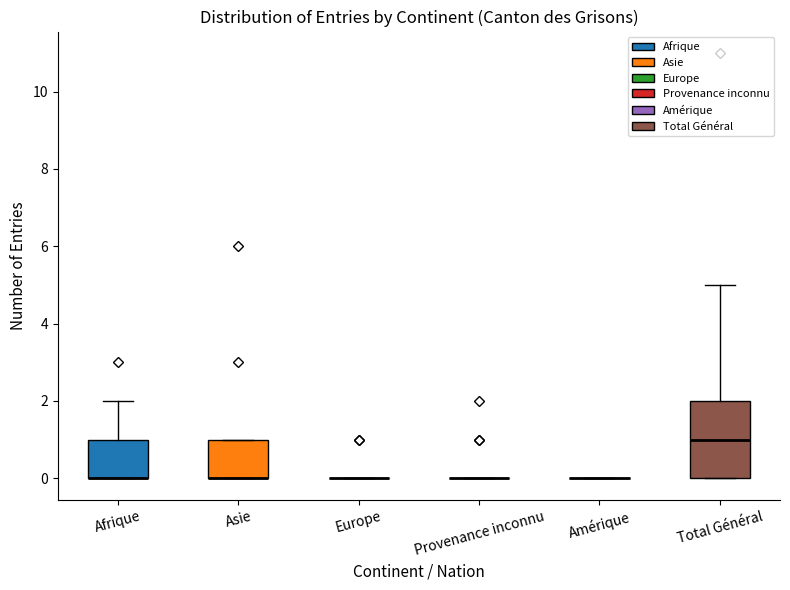

Which box is the tallest, from its lower edge to its upper edge?

Total Général